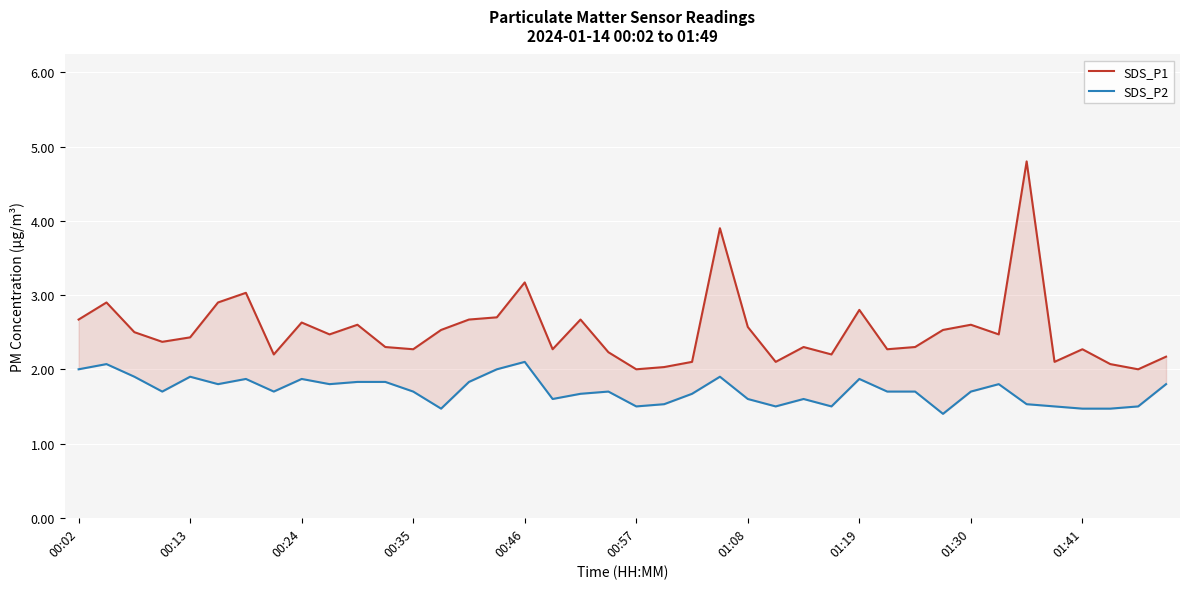

What is the sum of all SDS_P2 values?

68.6